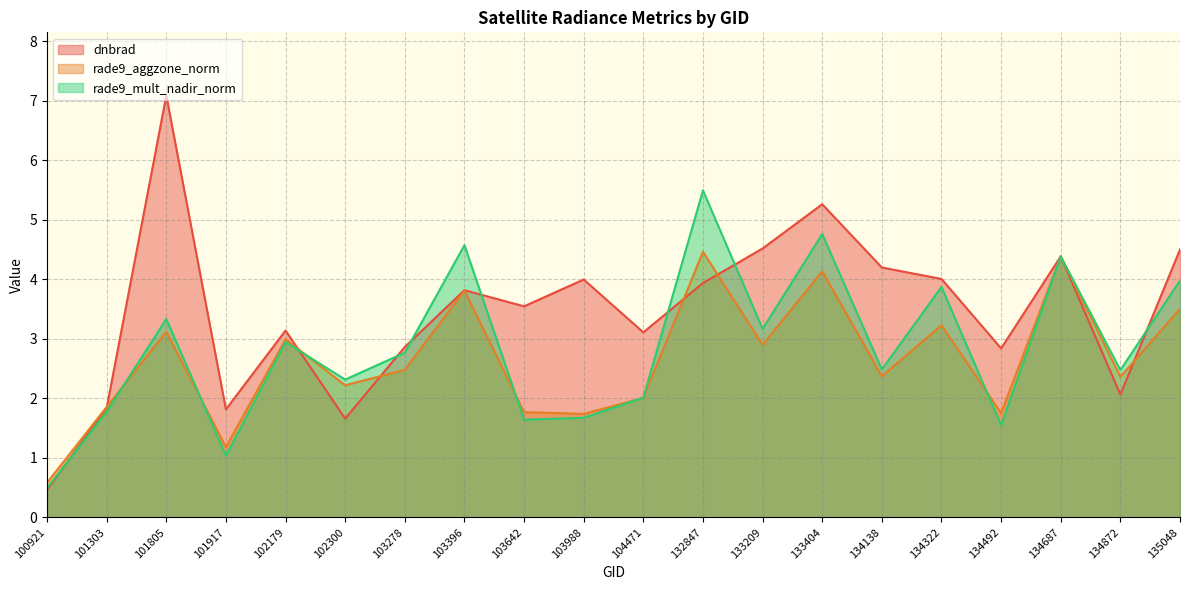

The rade9_aggzone_norm series shows 0.8 at 101917. True or false?

False